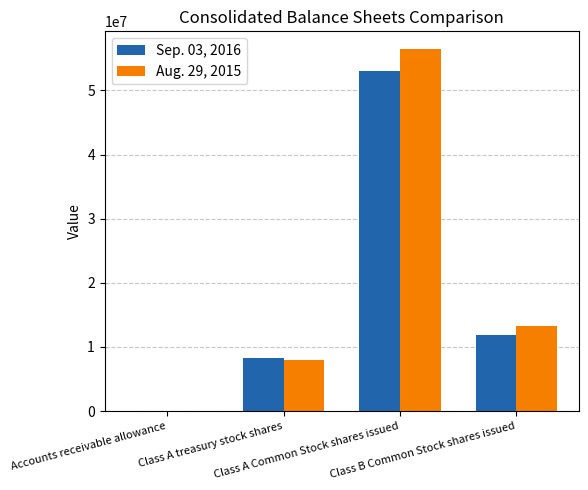

Reading left to right, transcribe all the data shown in this chart.

Sep. 03, 2016: Accounts receivable allowance=12353	Class A treasury stock shares=8344514	Class A Common Stock shares issued=52992682	Class B Common Stock shares issued=11933233
Aug. 29, 2015: Accounts receivable allowance=11312	Class A treasury stock shares=8037696	Class A Common Stock shares issued=56400070	Class B Common Stock shares issued=13295747